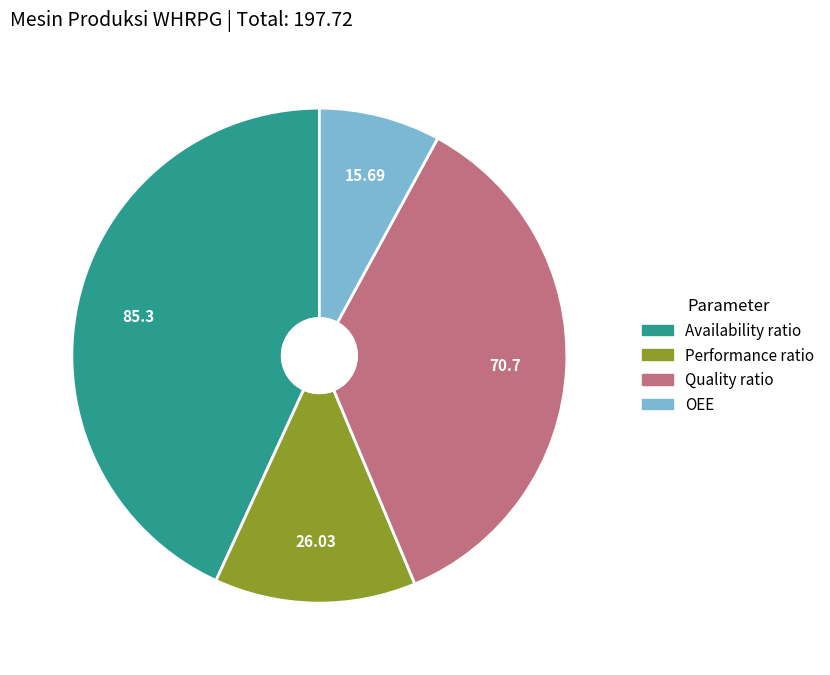

Rank the categories by value from lowest to highest.

OEE, Performance ratio, Quality ratio, Availability ratio